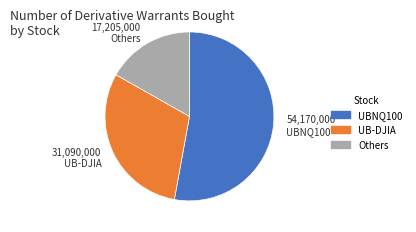

Is there any slice that represents more than half of the pie?

Yes